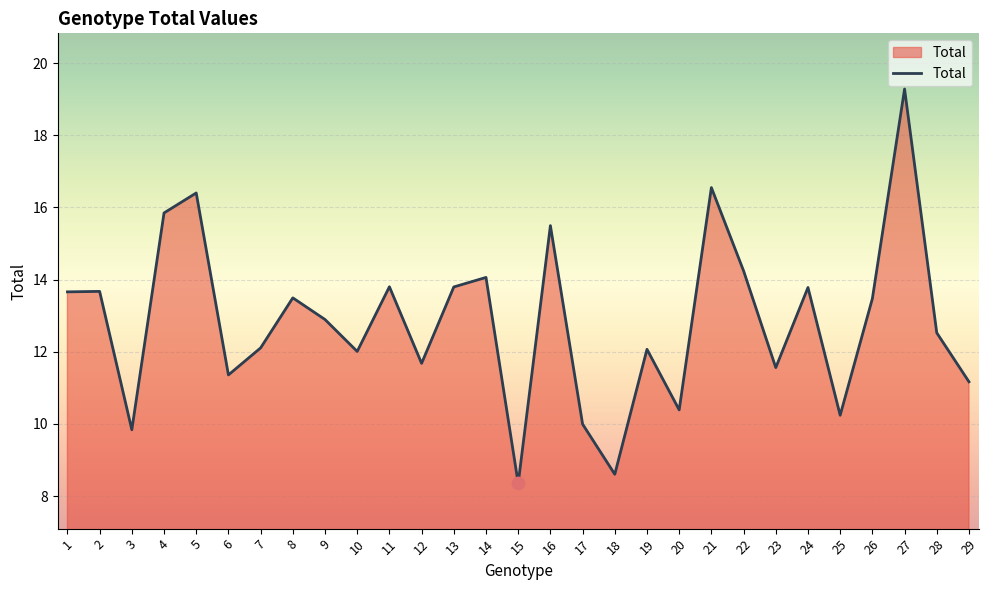

What is the ratio of the value at 21 to the value at 7?

1.4